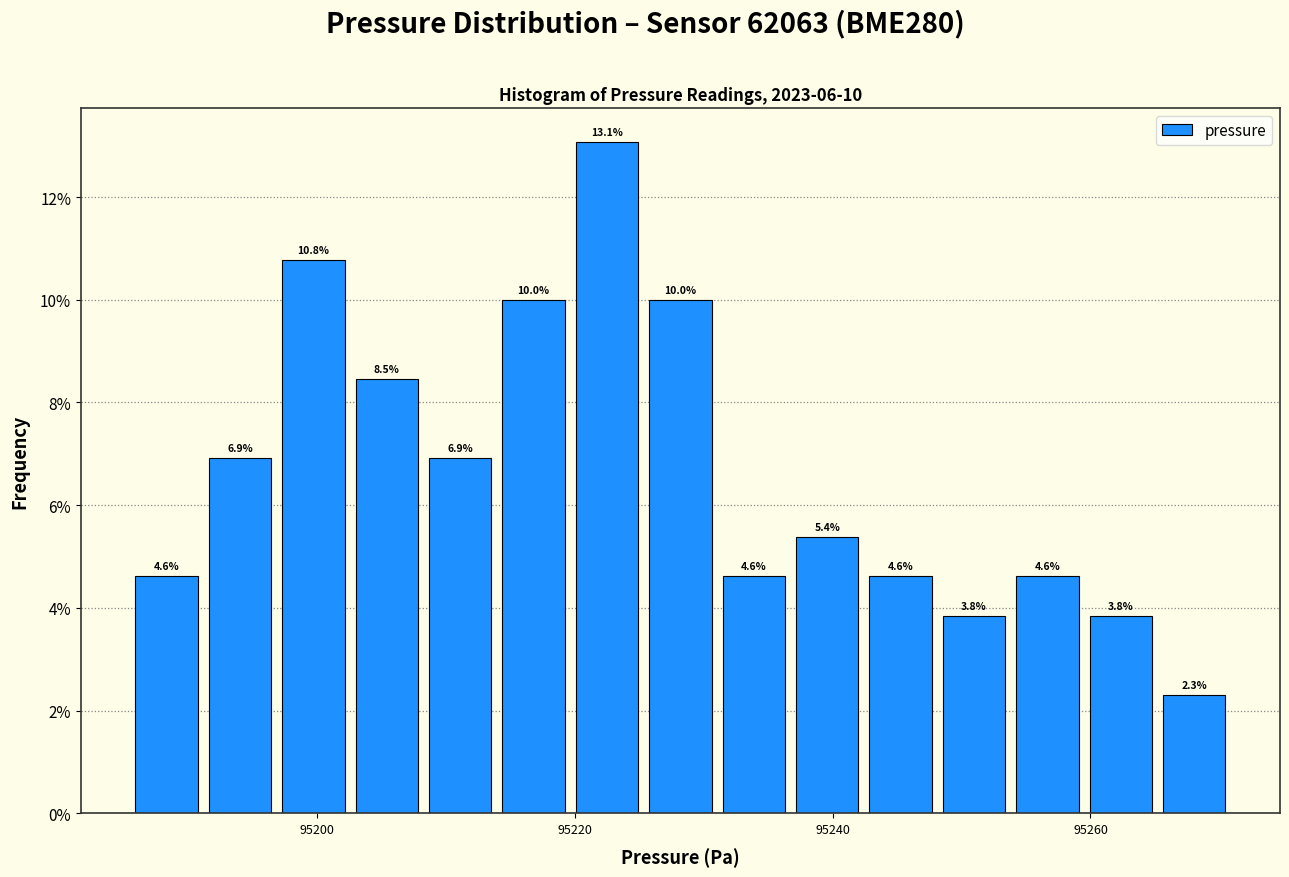

Read against the x-axis, roughly where is the centre of the tallest bar?

95222